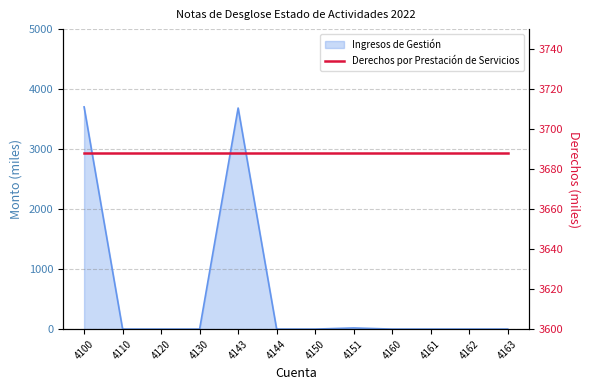

True or false: the data shows 0.0 at 4144.

True